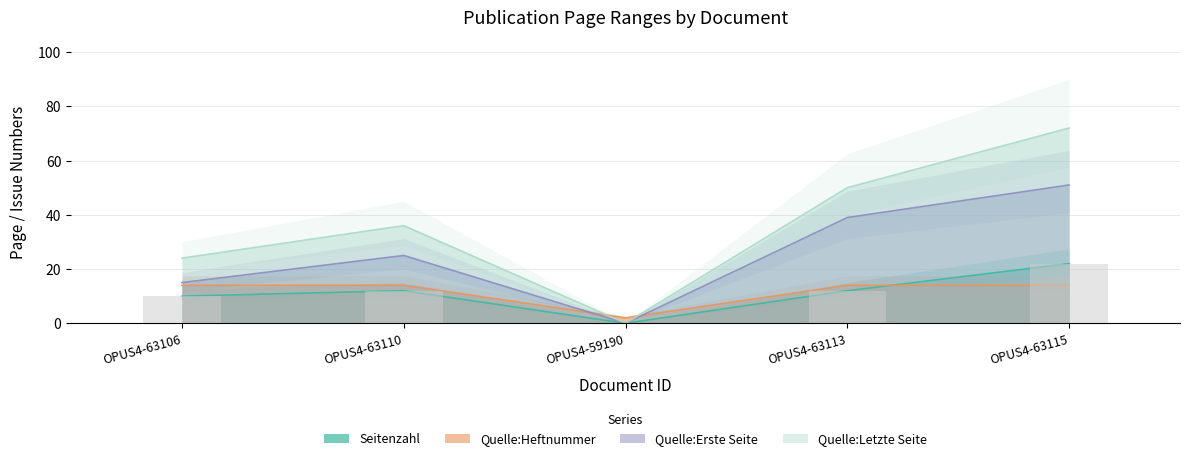

Between OPUS4-63110 and OPUS4-59190, which series saw the biggest shift?

Quelle:Letzte Seite